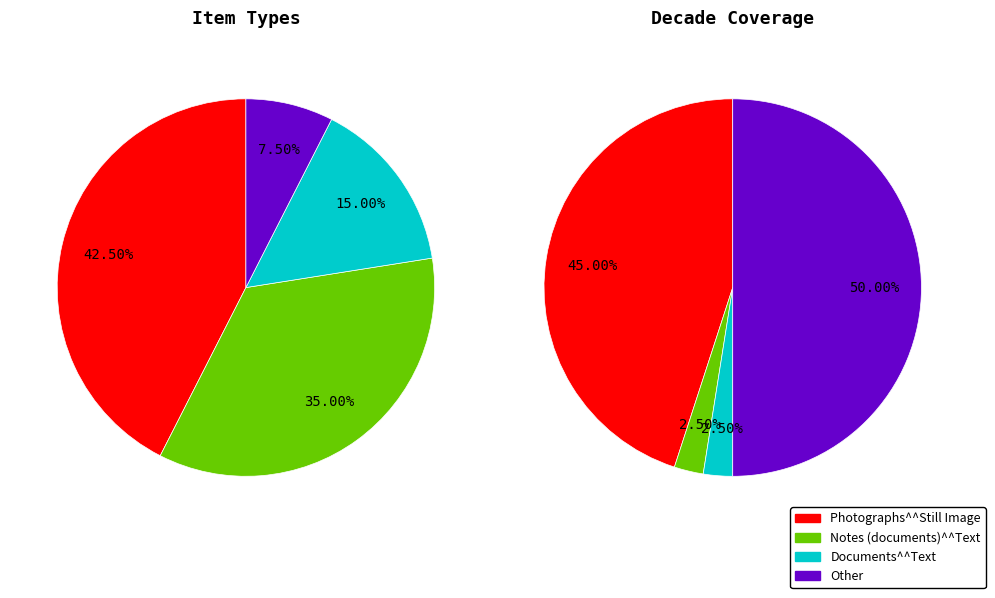

Which category has the biggest portion of the pie?

Photographs^^Still Image